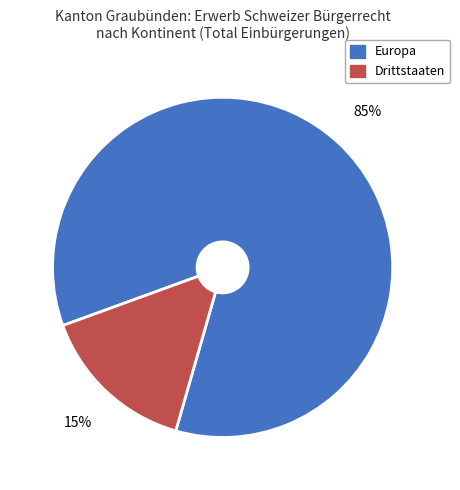

Count the number of slices in the pie.

2